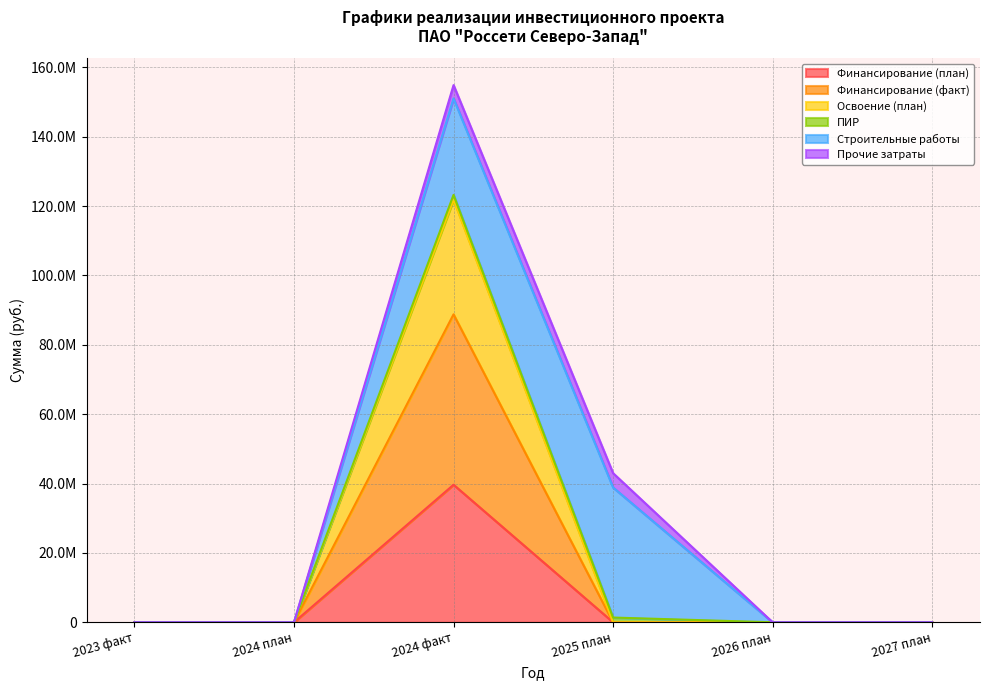

True or false: Финансирование (факт) and Освоение (план) cross at least once.

False